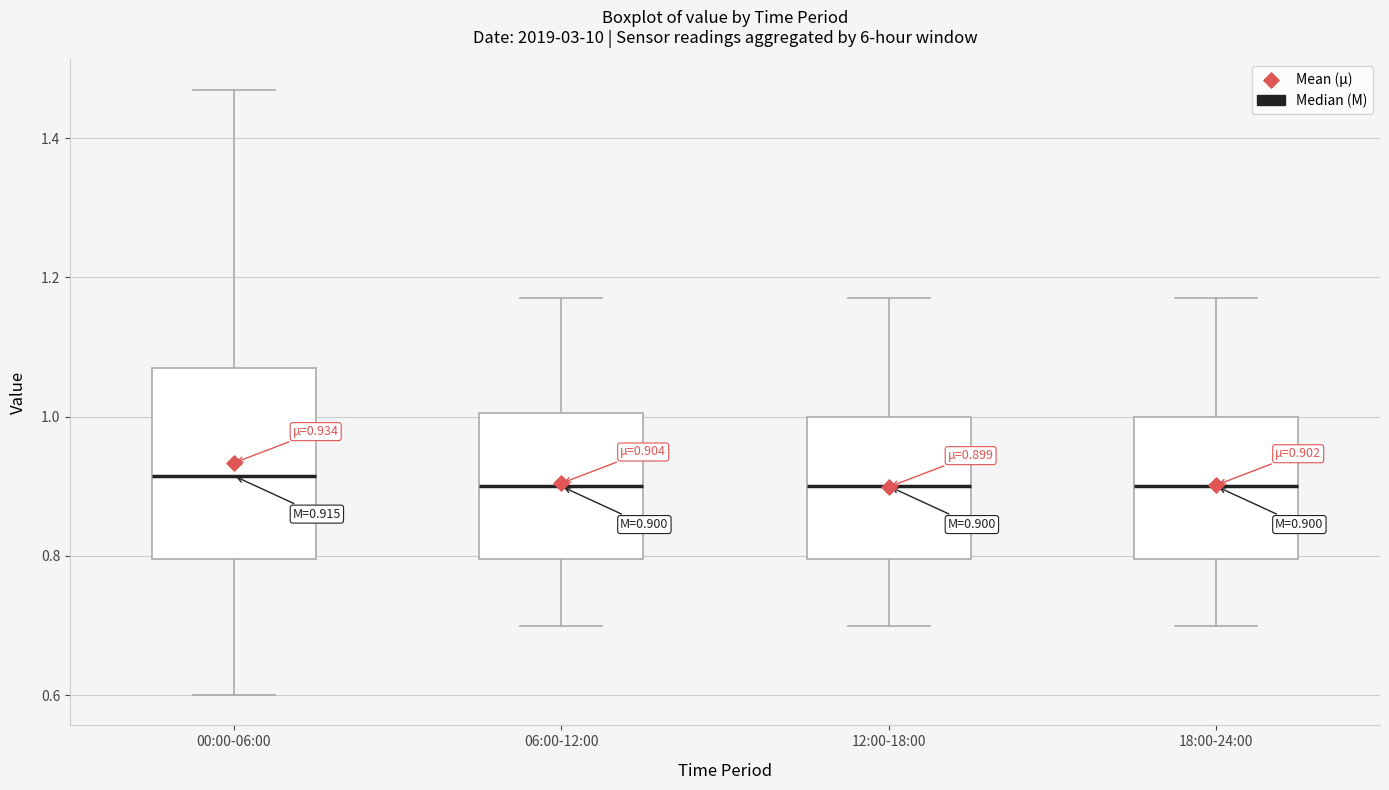

Which box is the tallest, from its lower edge to its upper edge?

00:00-06:00